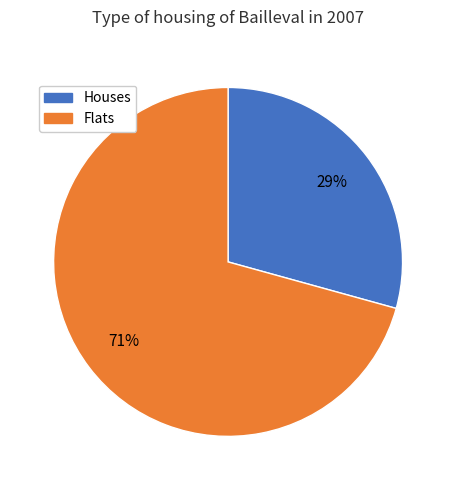

Is there a majority slice in this chart?

Yes